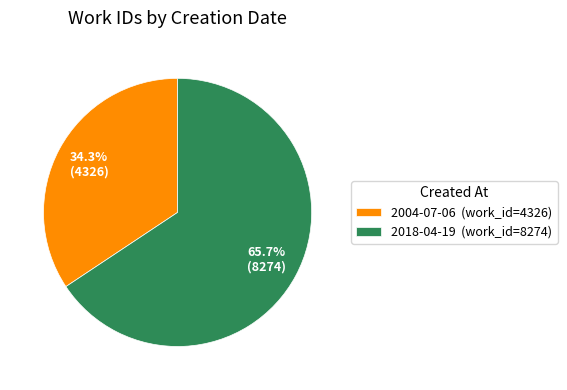

What is the largest slice in the pie chart?

2018-04-19